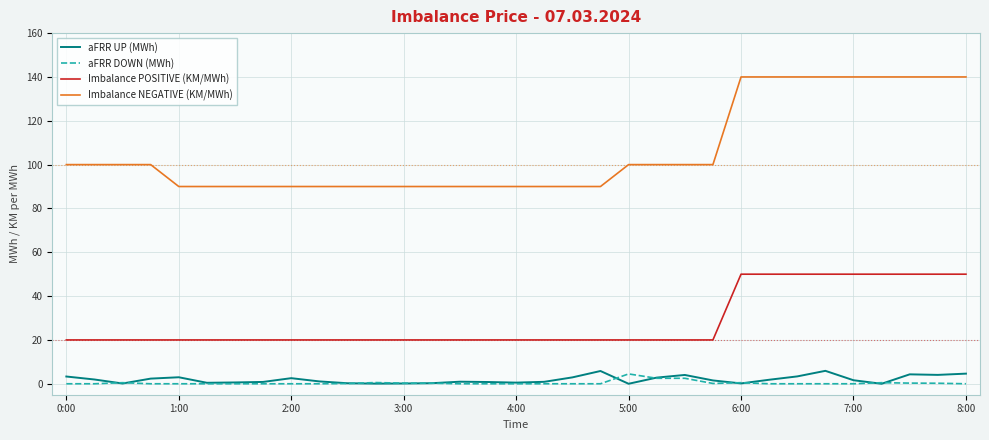

True or false: aFRR DOWN (MWh) and Imbalance POSITIVE (KM/MWh) intersect in this chart.

False